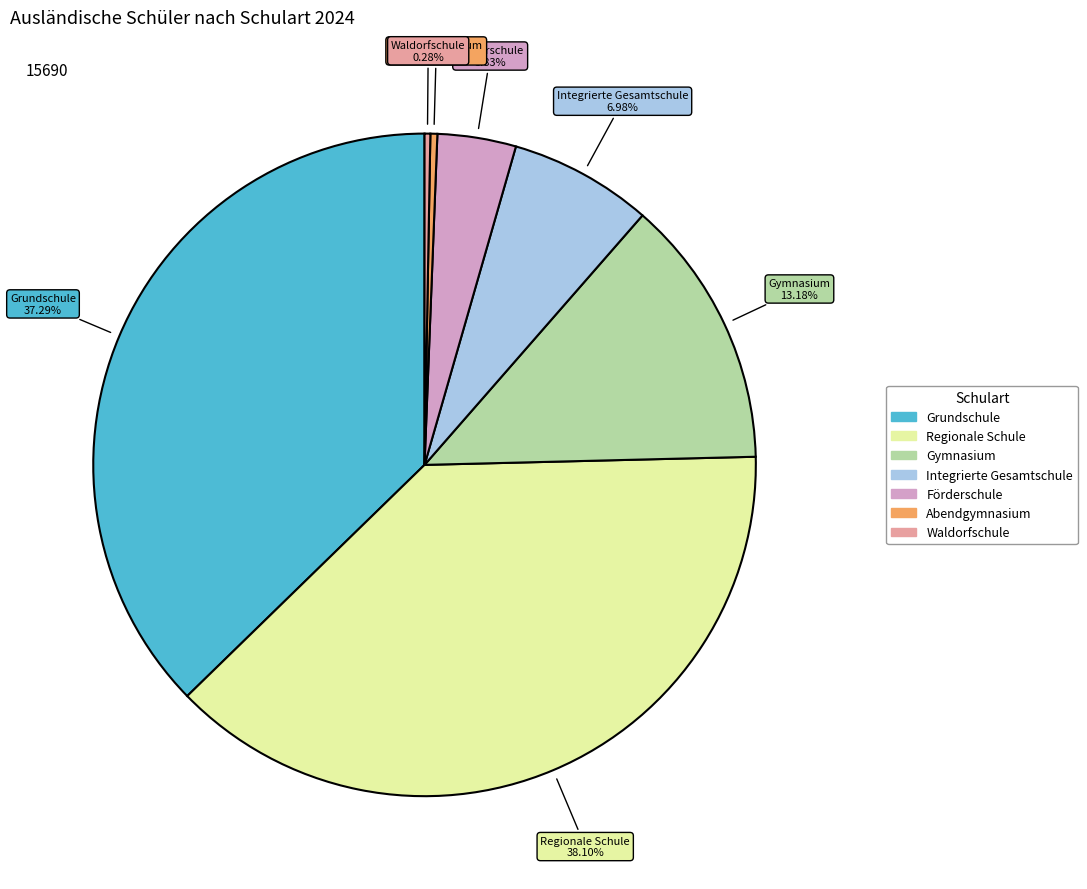

Does any single category account for the majority?

No